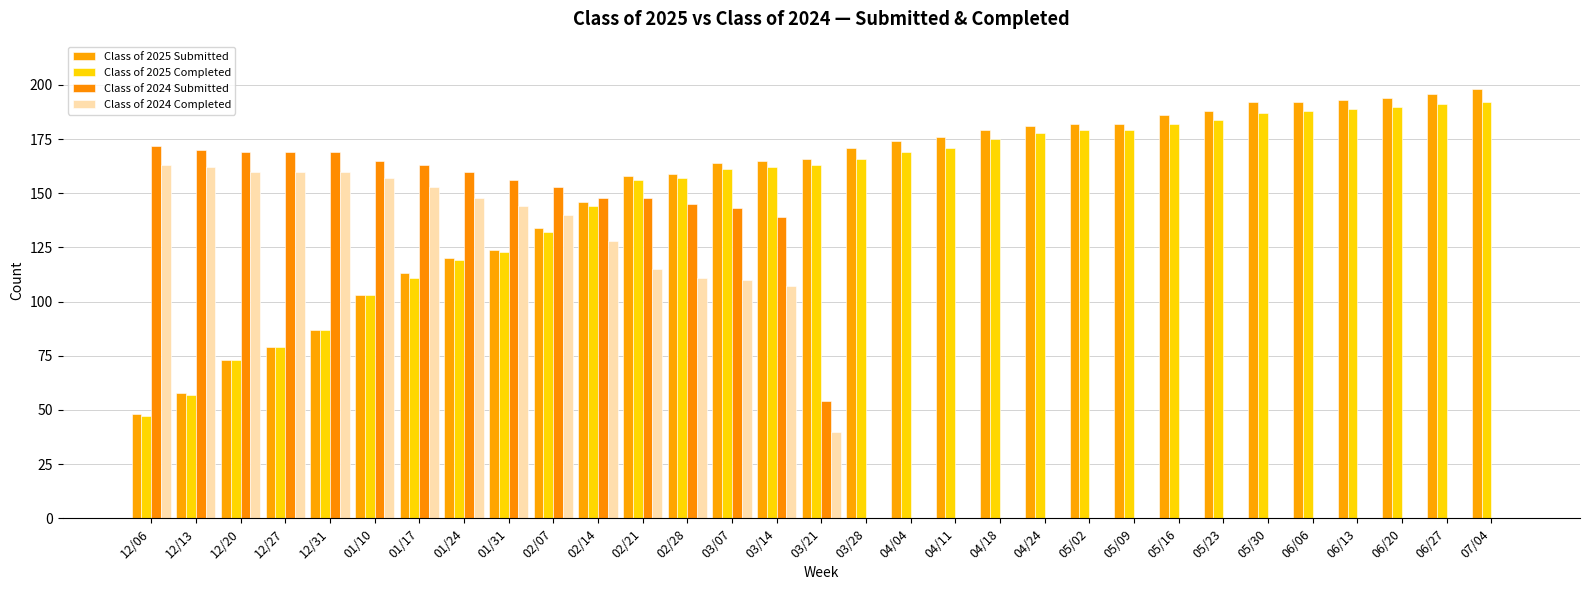

What is the maximum value shown in the chart?

198